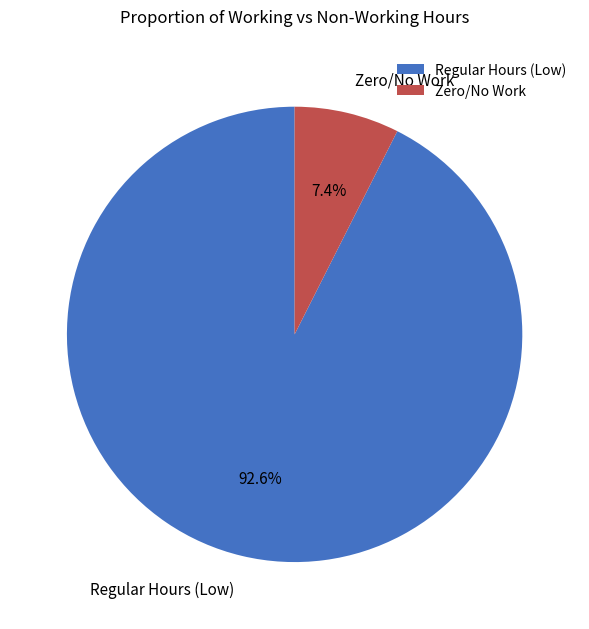

Rank the categories by value from lowest to highest.

Zero/No Work, Regular Hours (Low)